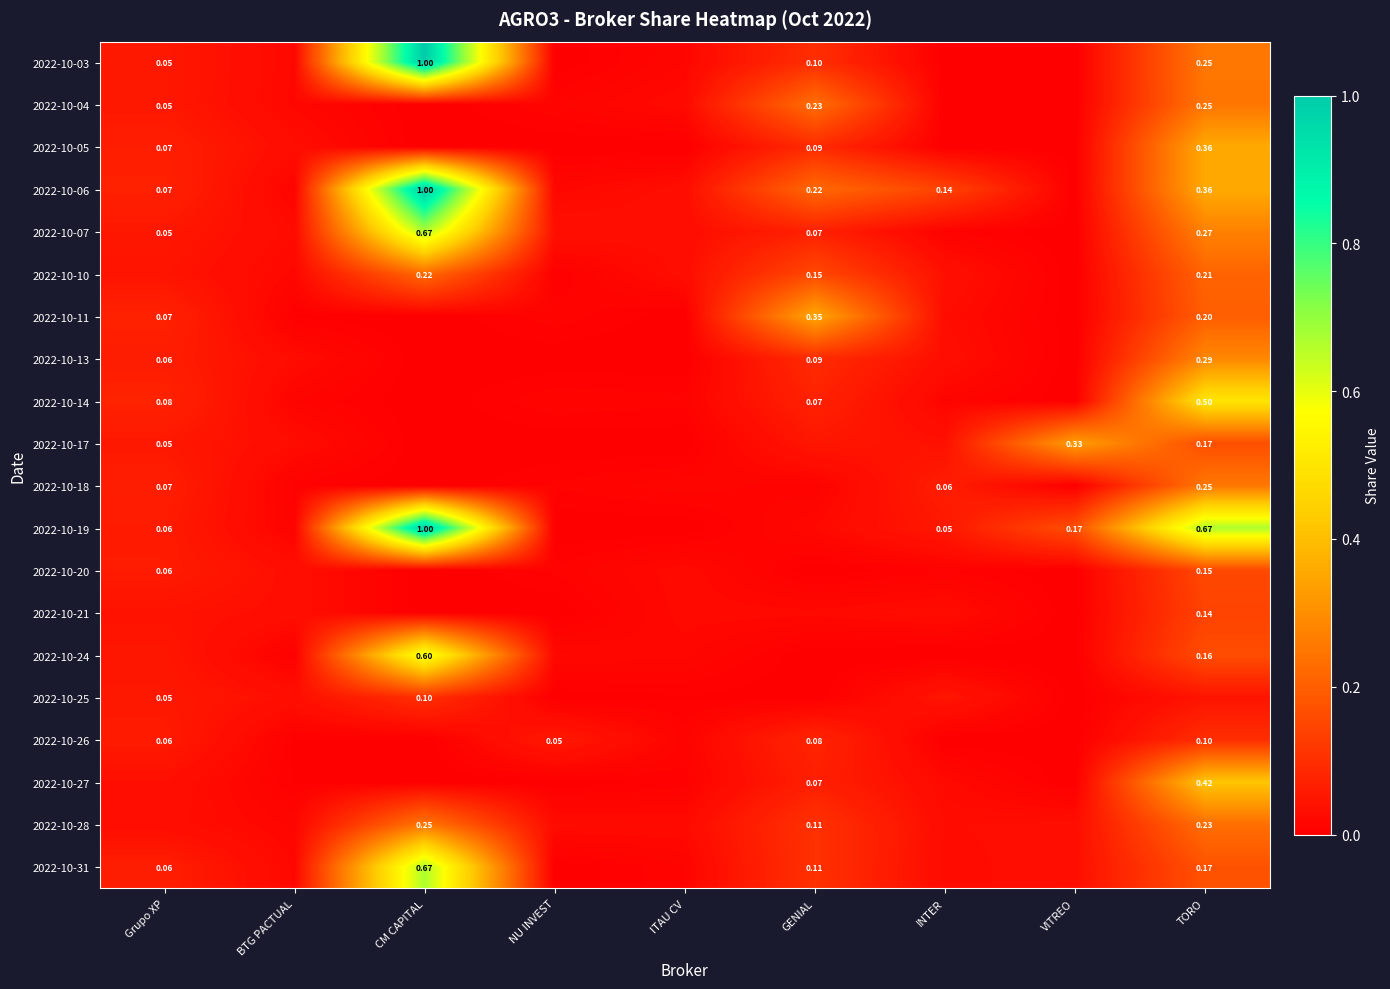

At which category is the sum across all series the highest?

CM CAPITAL